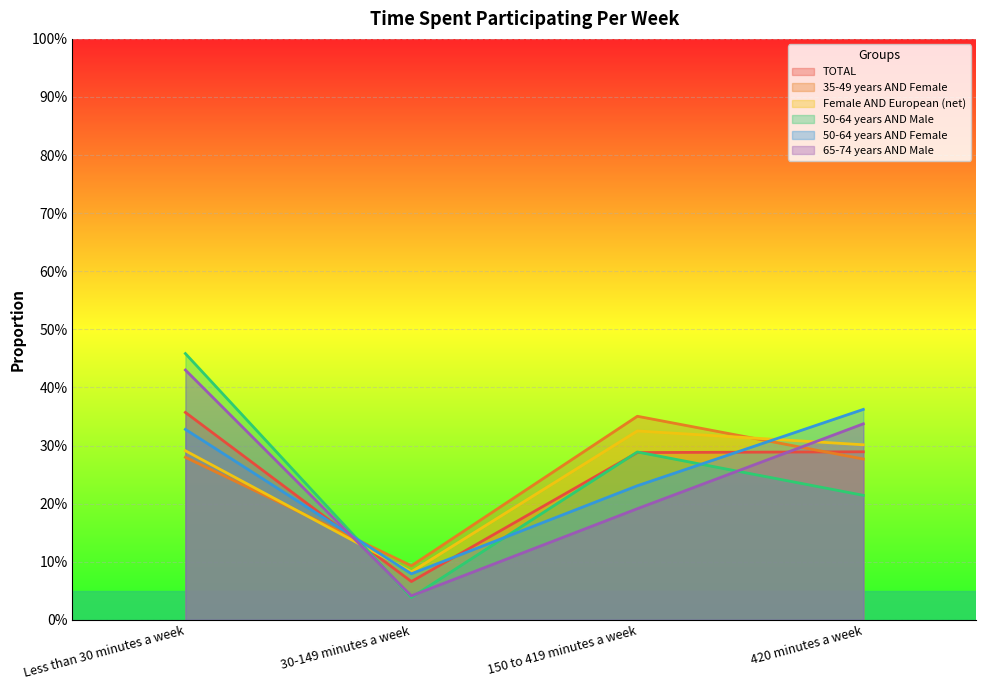

What position from the left is 420 minutes a week?

4